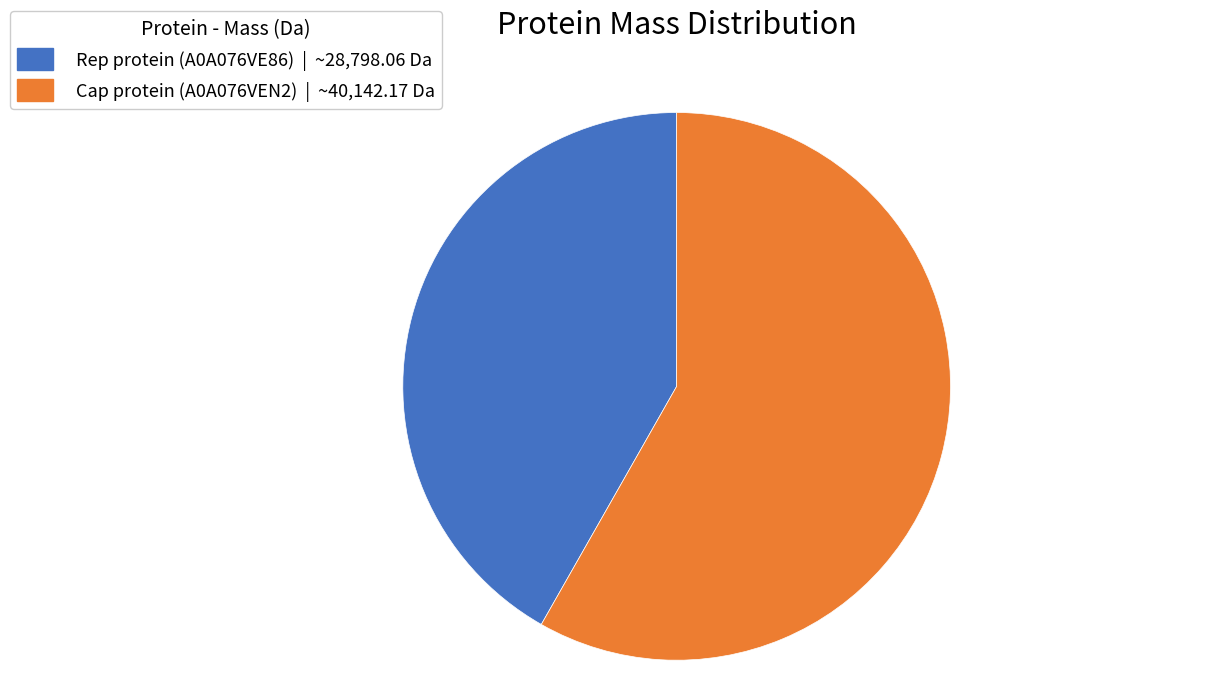

Which category has the biggest portion of the pie?

Cap protein (A0A076VEN2)